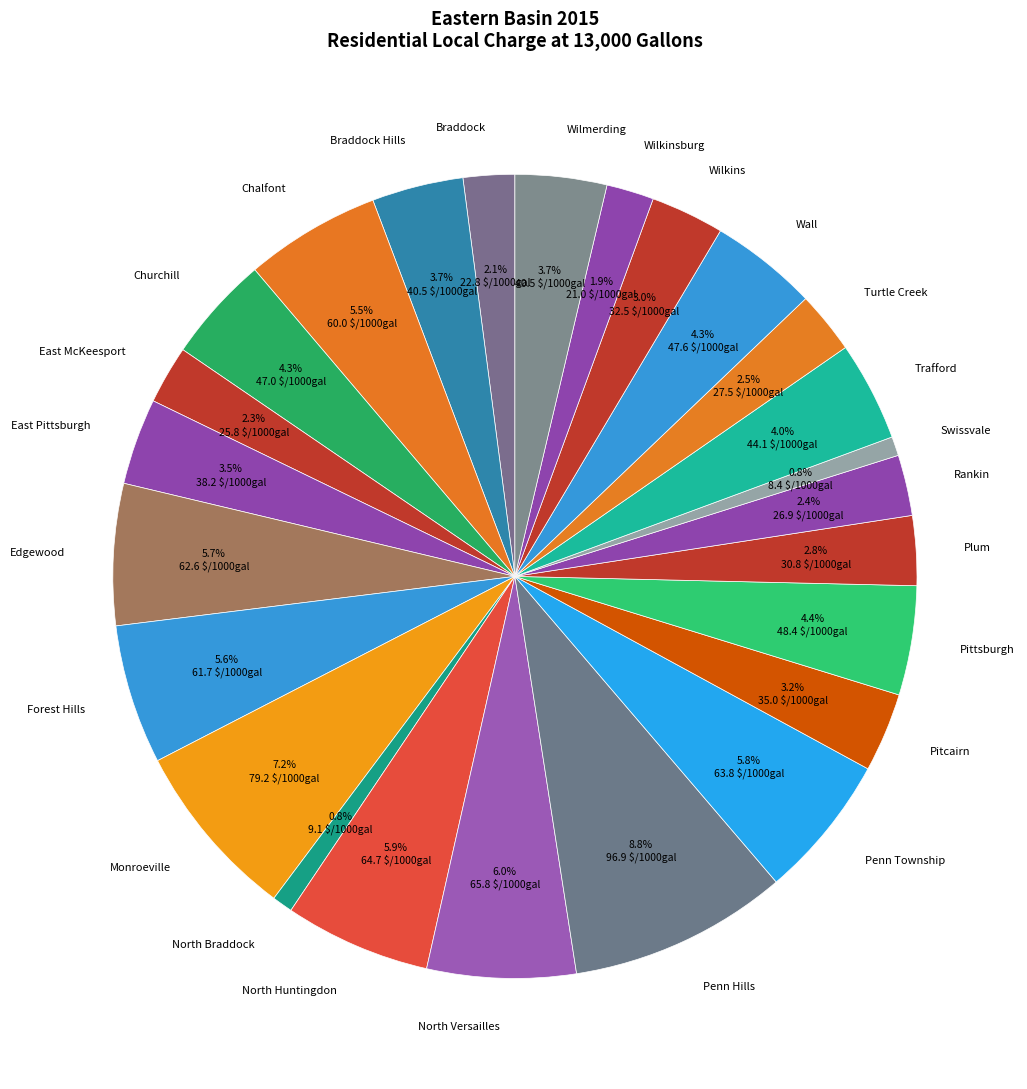

Which category has the biggest portion of the pie?

Penn Hills